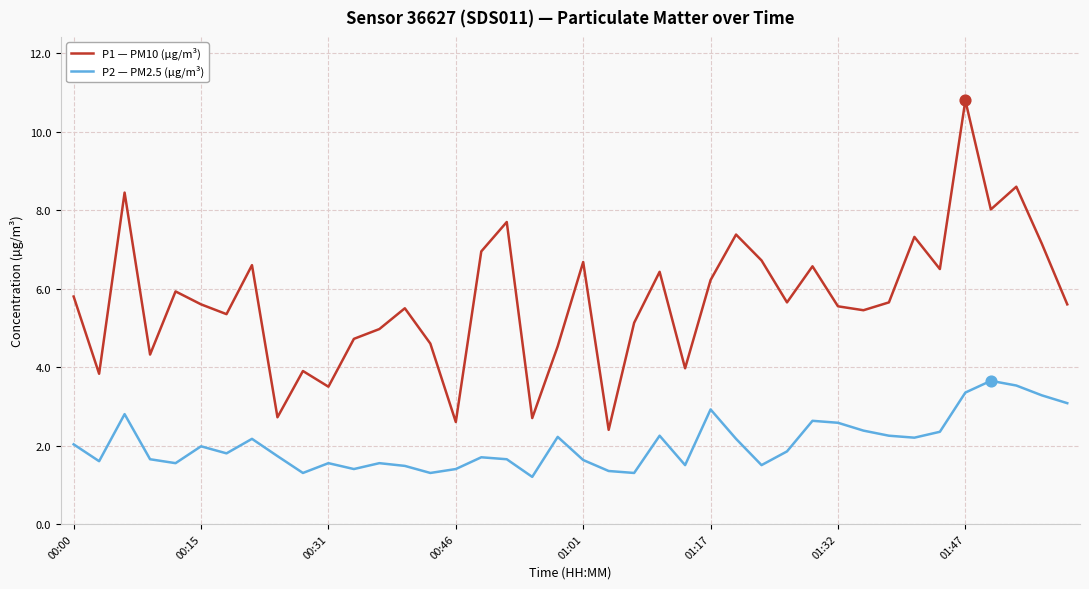

Which series has the largest total across all categories?

P1 — PM10 (µg/m³)